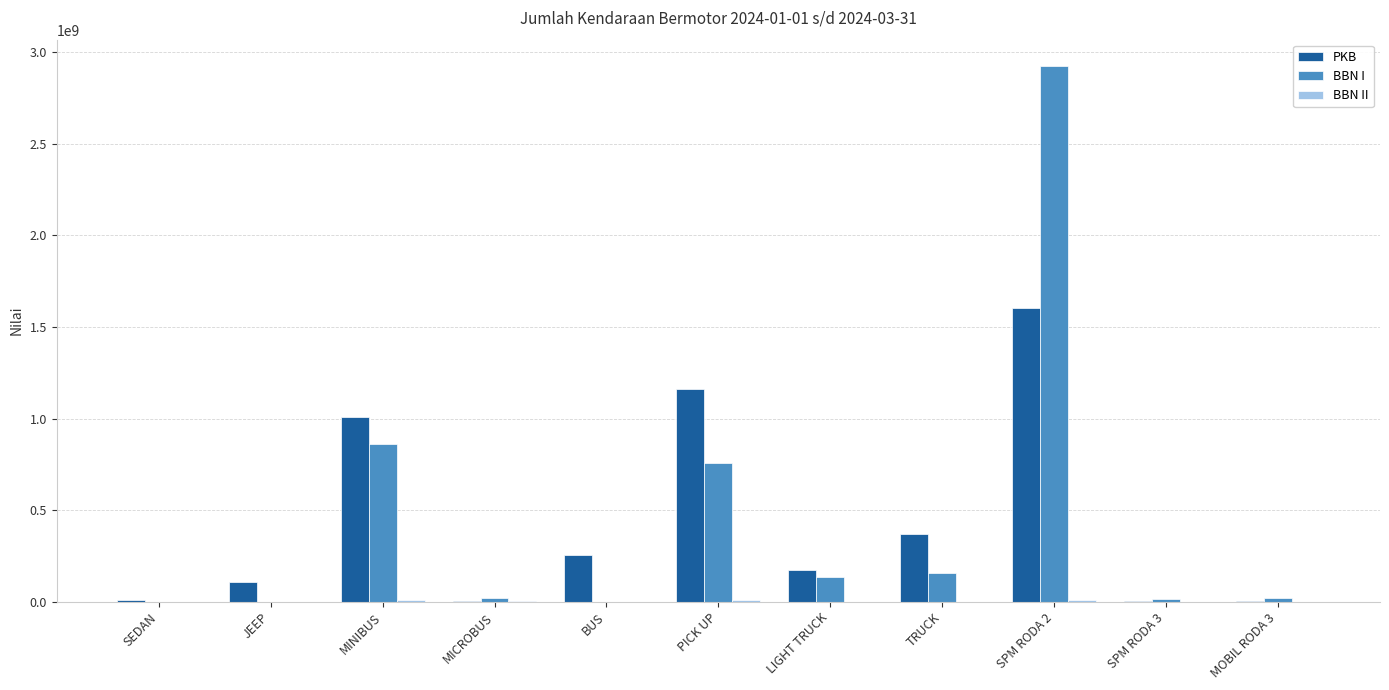

At which category is the sum across all series the highest?

SPM RODA 2